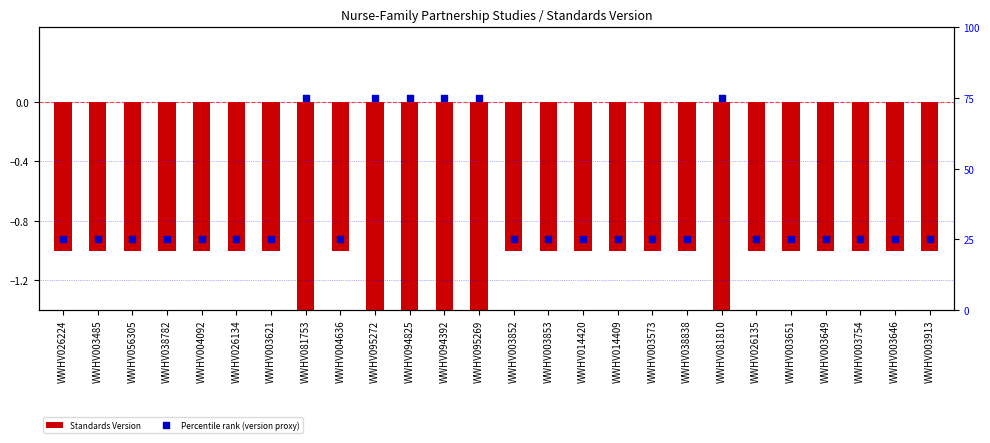

What are all the series names shown in the legend?

Standards Version, Percentile rank (version proxy)